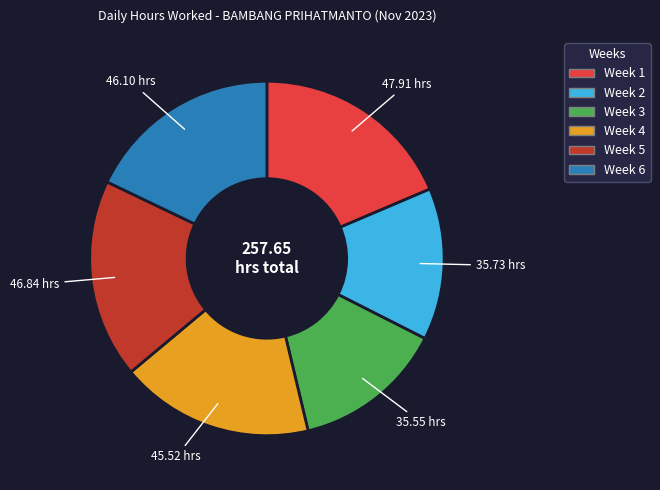

Does any single category account for the majority?

No